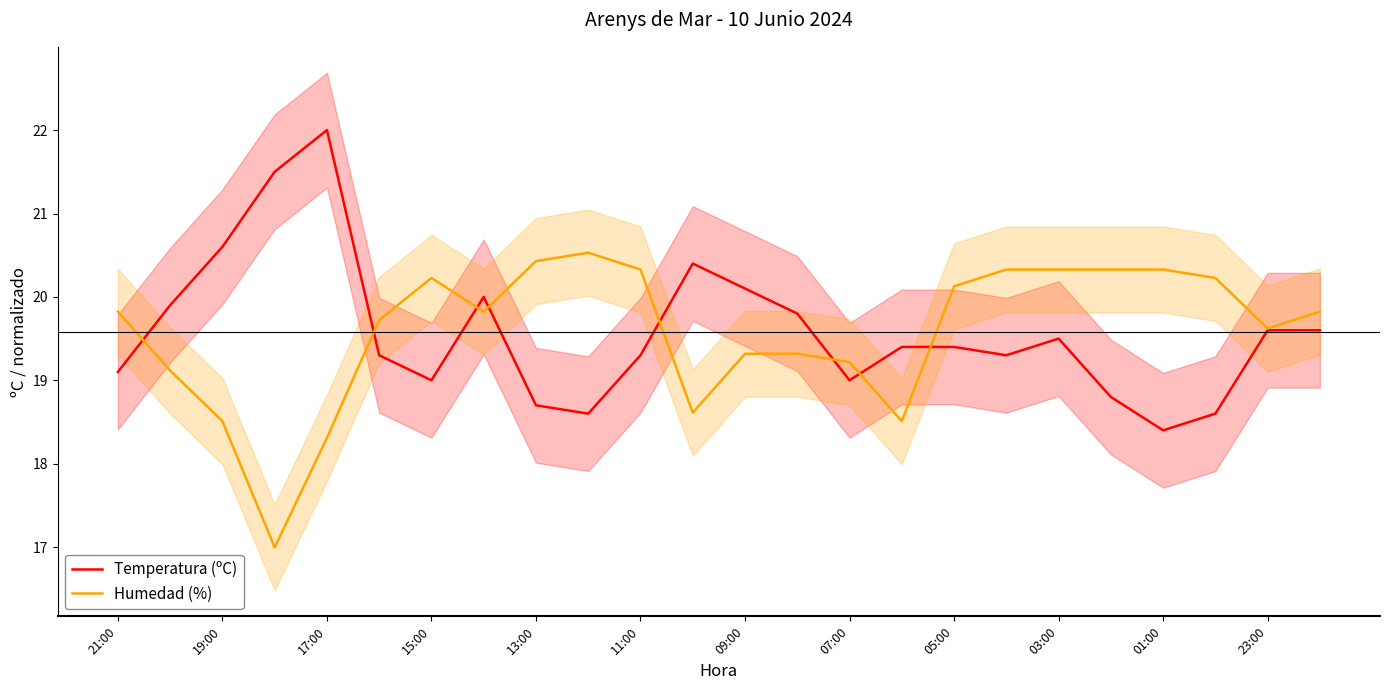

What is the average value of the Humedad (%) series?

19.6